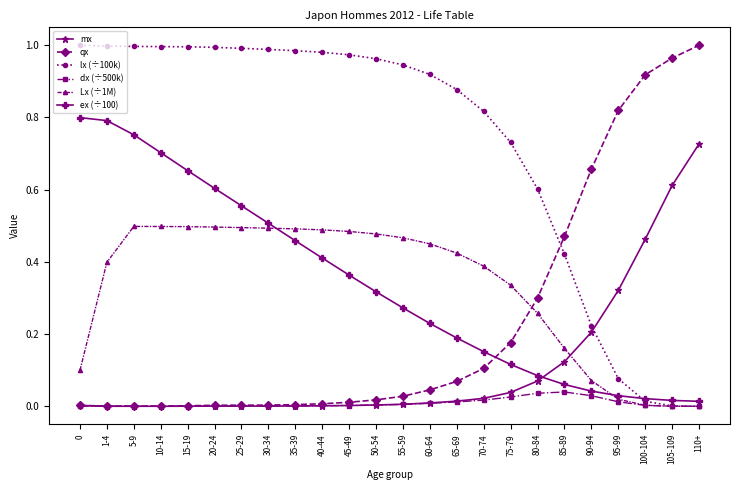

At 75-79, list the series in order from smallest to largest.

dx (÷500k), mx, ex (÷100), qx, Lx (÷1M), lx (÷100k)